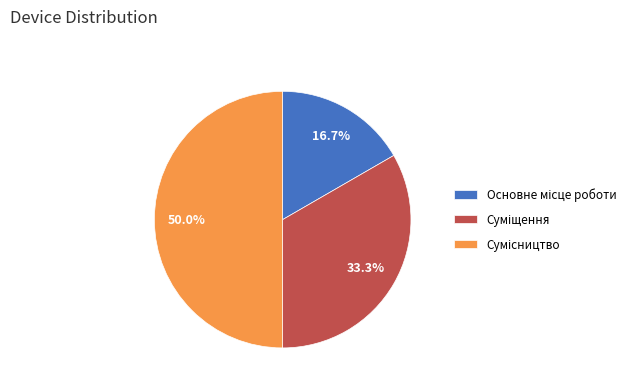

Is there any slice that represents more than half of the pie?

No